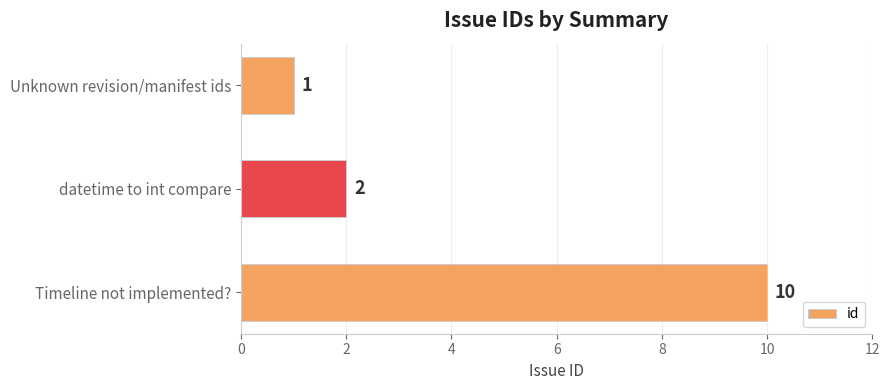

Count the number of data series in this chart.

1